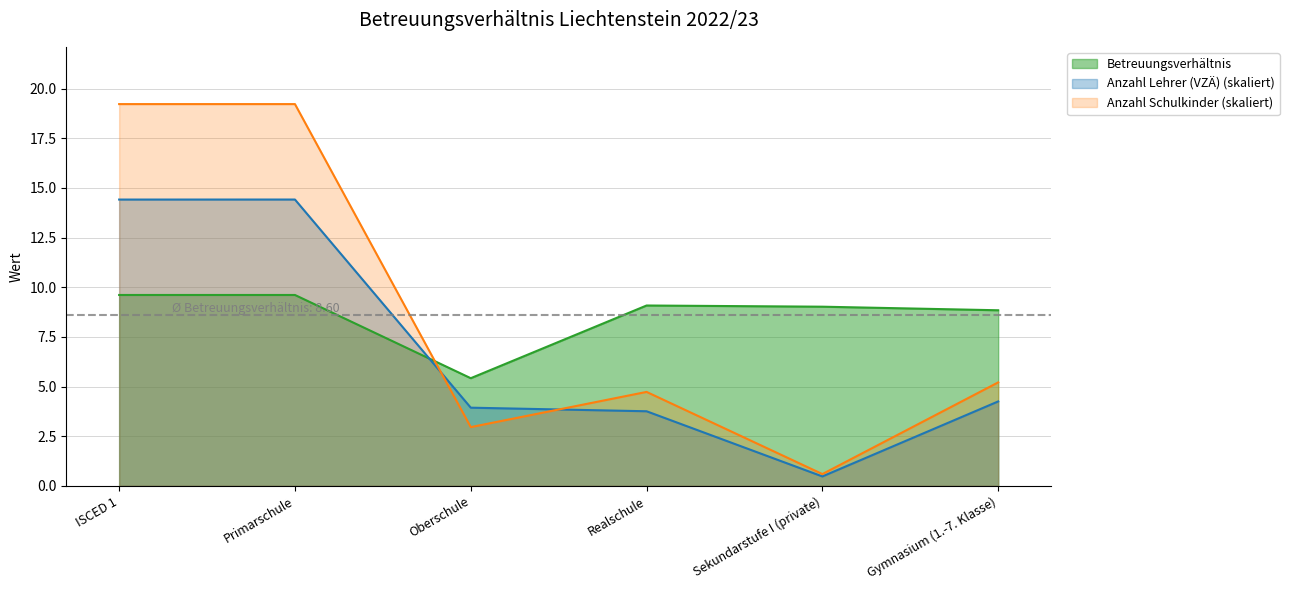

What is the difference between the maximum and second lowest values in the Anzahl Schulkinder series?

16.3